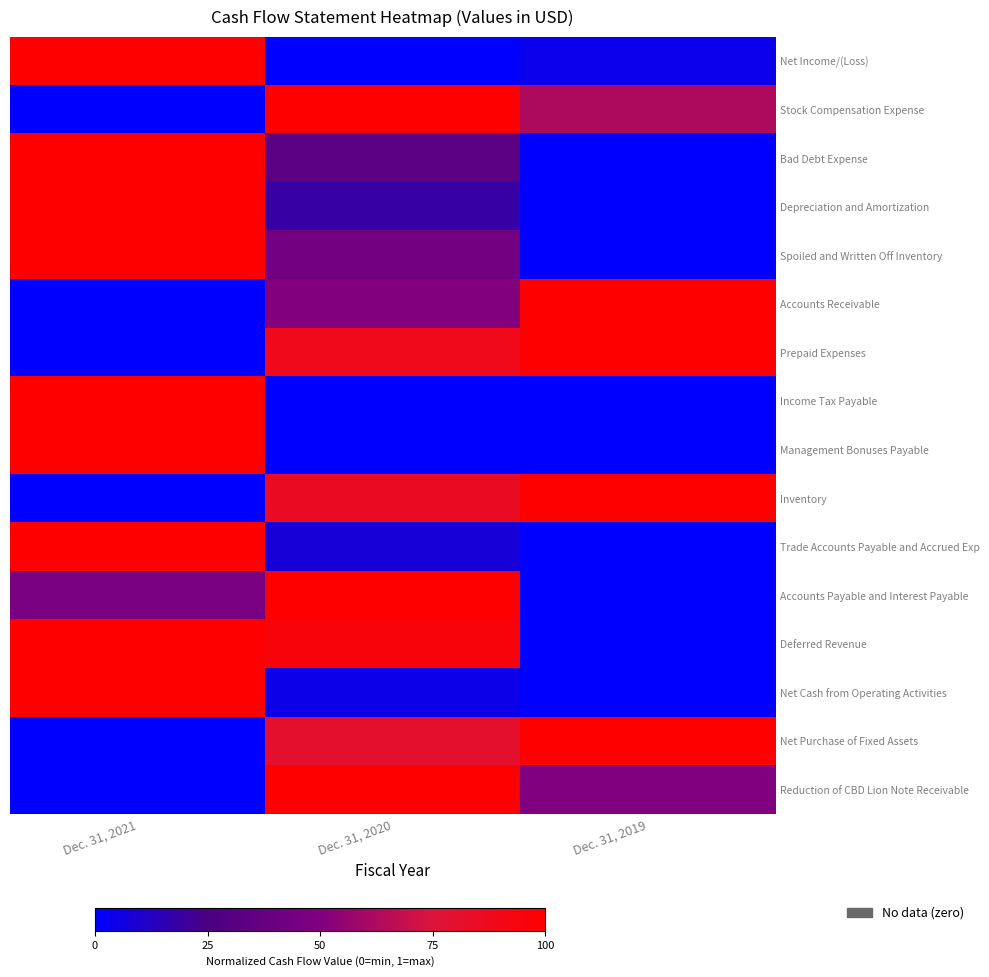

Which series has the largest range (max minus min)?

Net Income/(Loss)